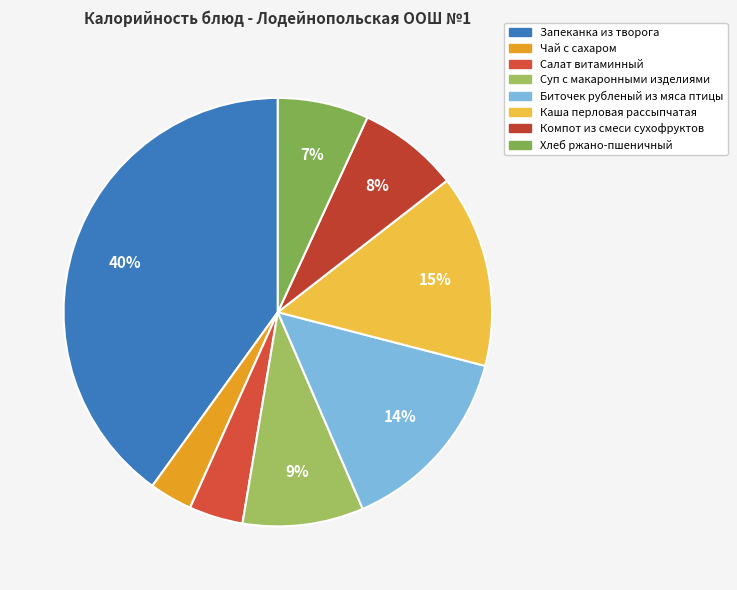

Count the number of slices in the pie.

8